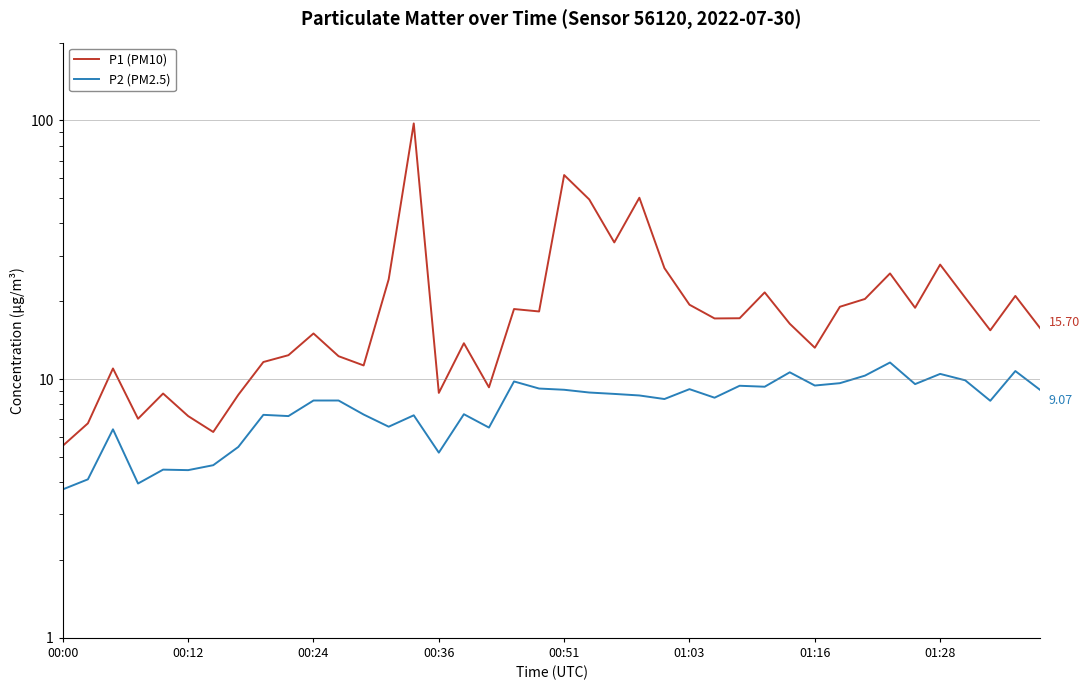

What is the difference between the maximum and minimum values in the P1 (PM10) series?

91.9